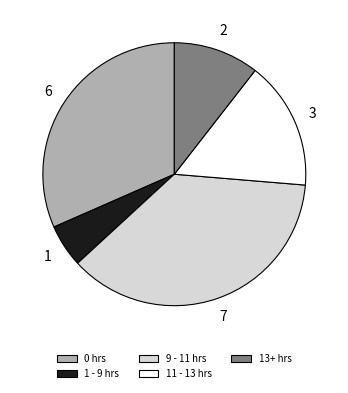

Which category has the biggest portion of the pie?

9 - 11 hrs